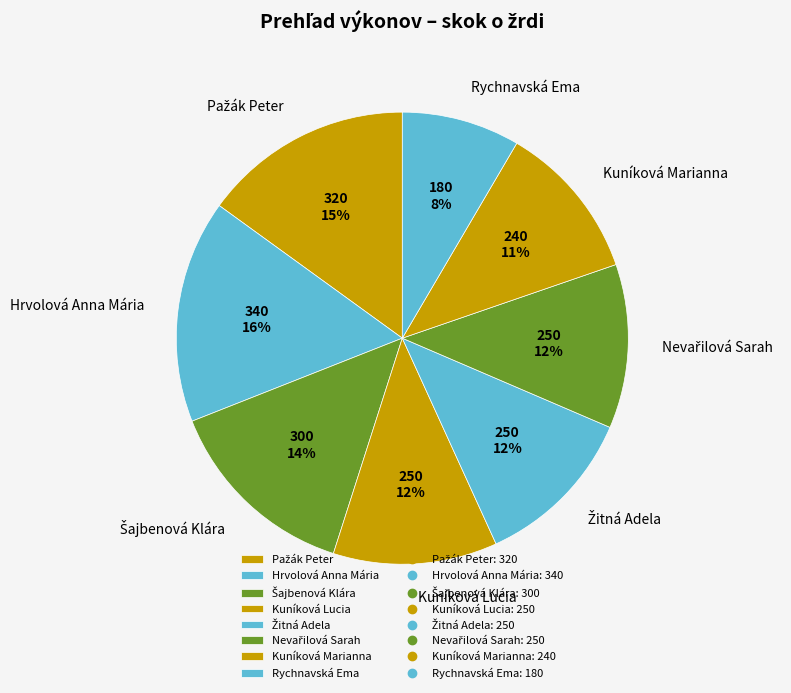

Count the number of slices in the pie.

8